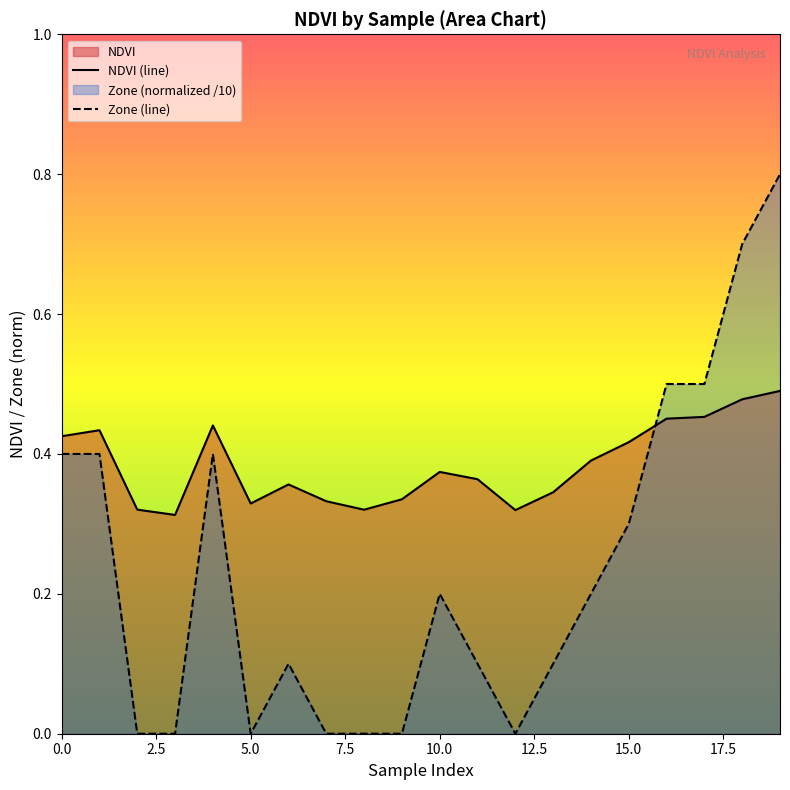

What is the difference between the maximum and minimum values in the NDVI (line) series?

0.2